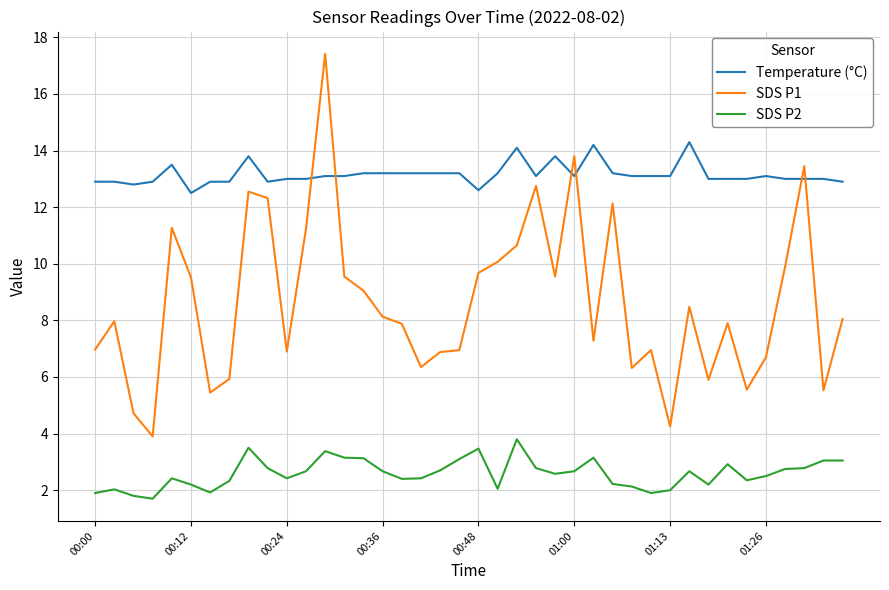

Which series has the largest total across all categories?

Temperature (°C)